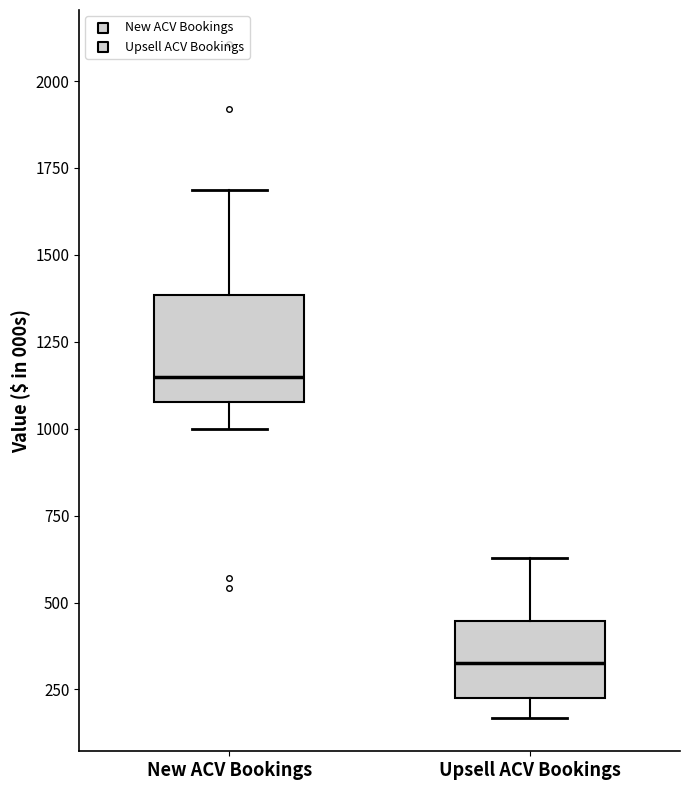

Reading left to right, transcribe this box plot: for each box, give where its median line is, the range the box spans, and where its two whiskers end, as read against the y-axis. The values are not printed on the chart, so give them approximately, as read against the axis.

New ACV Bookings: median 1150, box 1100 to 1400, whiskers 1000 to 1700
Upsell ACV Bookings: median 350, box 250 to 450, whiskers 150 to 650